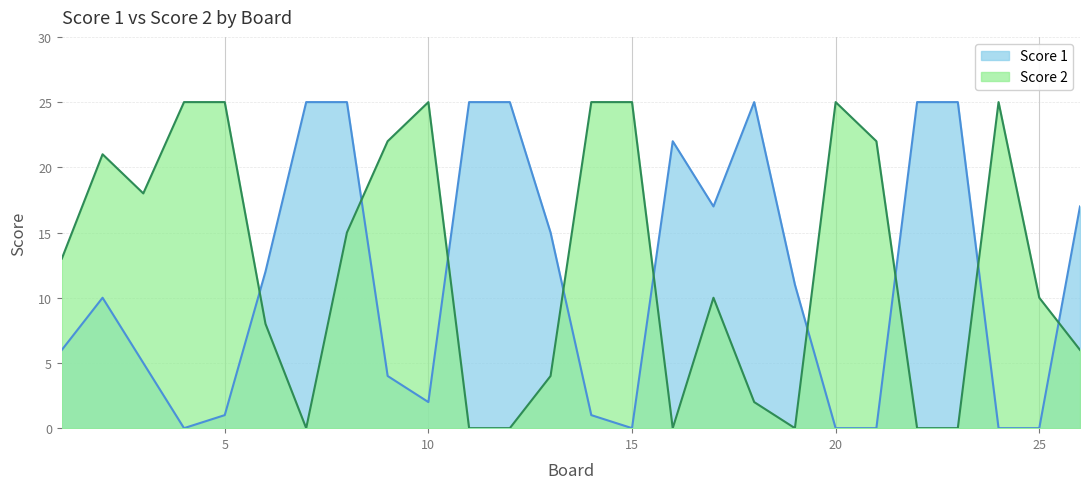

Which series has the largest total across all categories?

Score 2